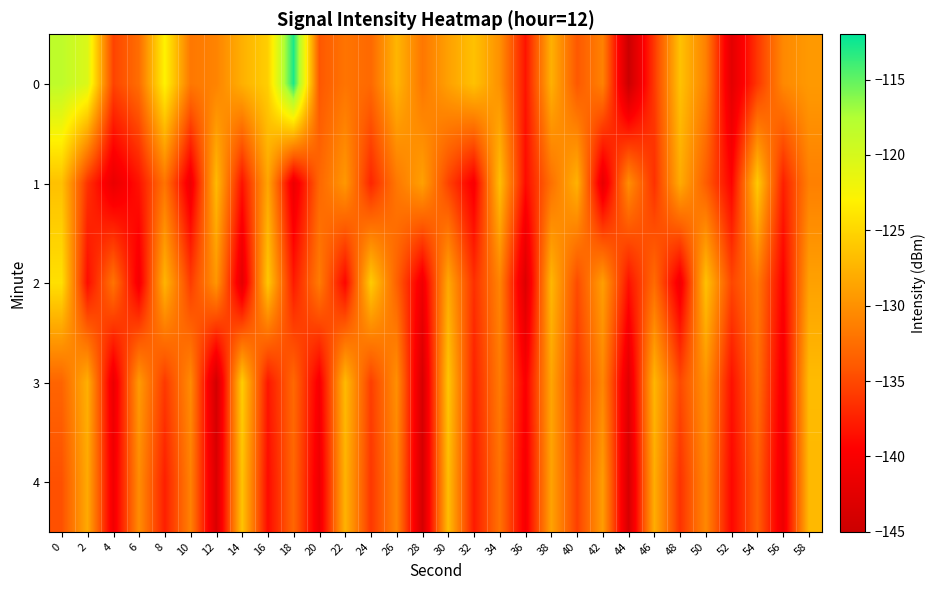

How many data points does each series have?

30